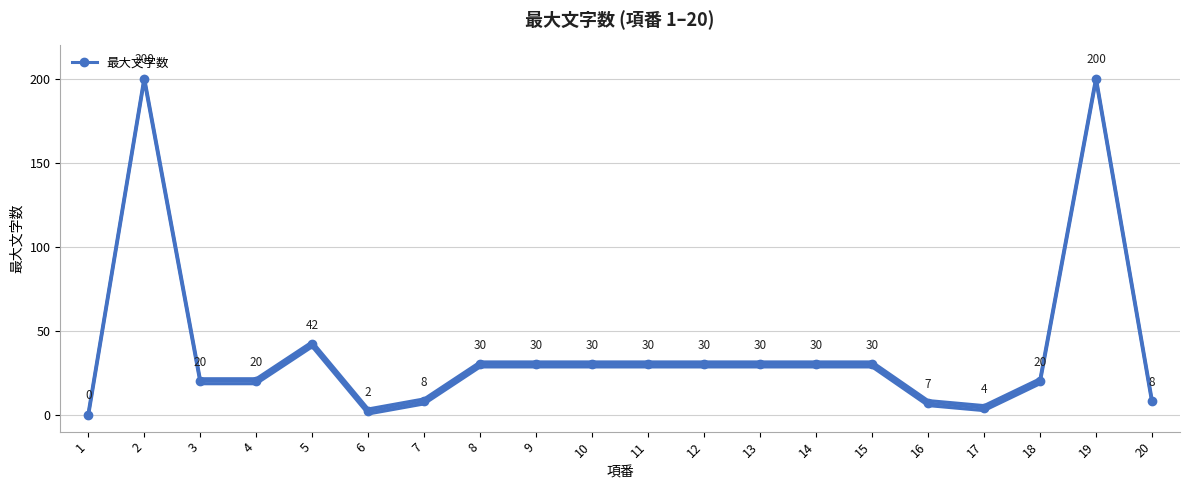

What is the ratio of the value at 8 to the value at 16?

4.3